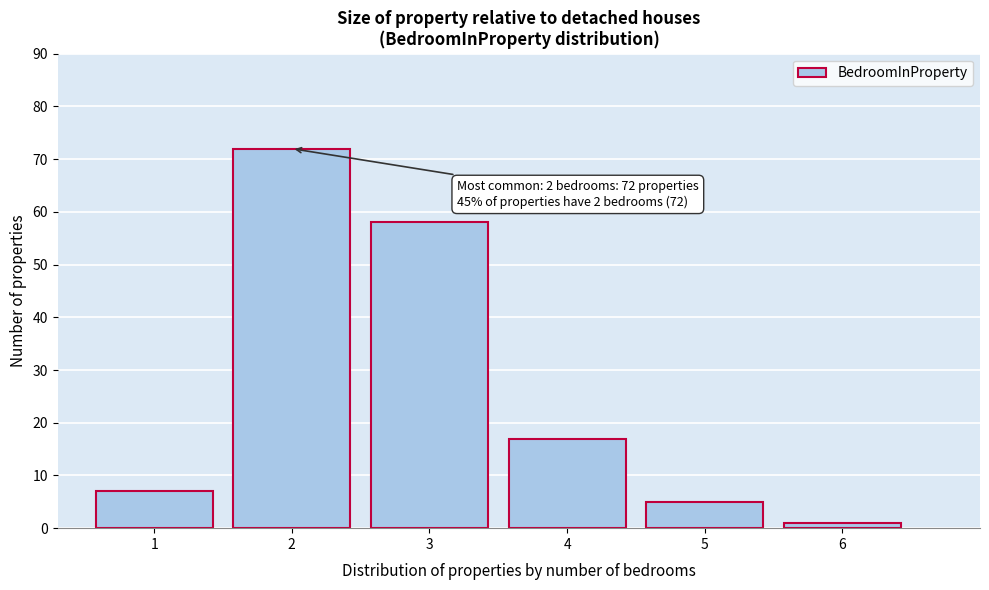

Reading left to right, list all the values displayed in this chart.

1=7	2=72	3=58	4=17	5=5	6=1